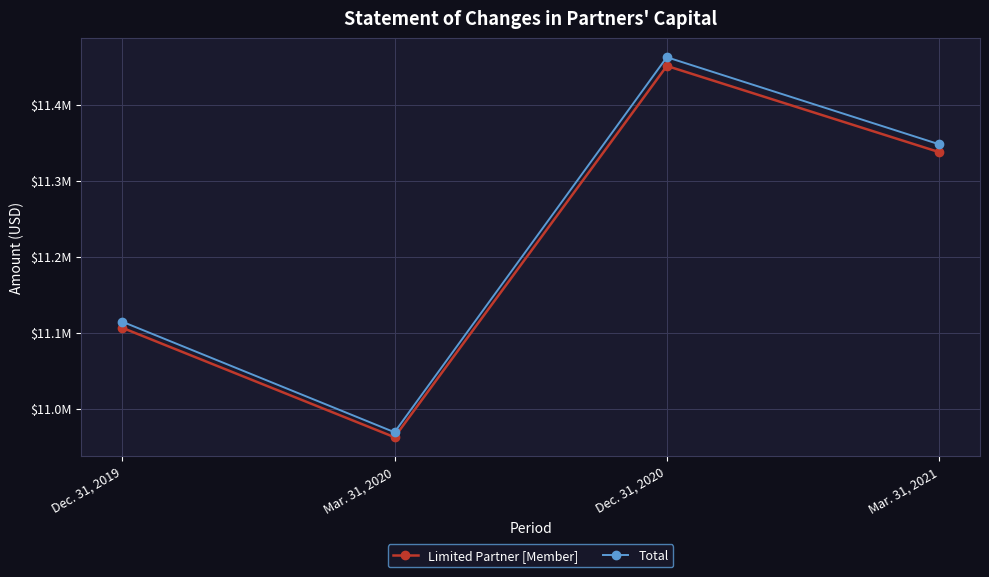

Count the Total values in the range 11114273 to 11462303.

3